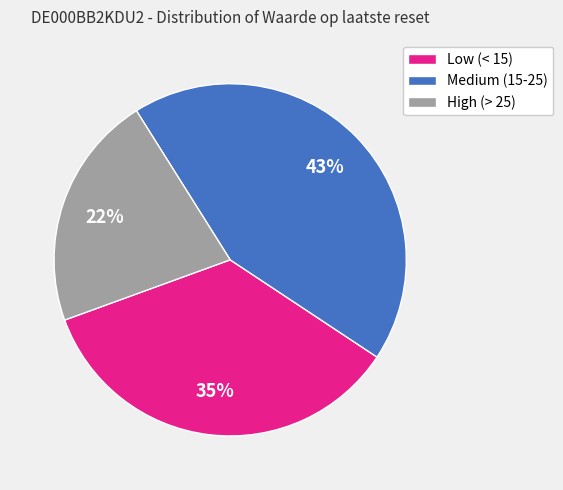

Which slice is the smallest?

High (> 25)